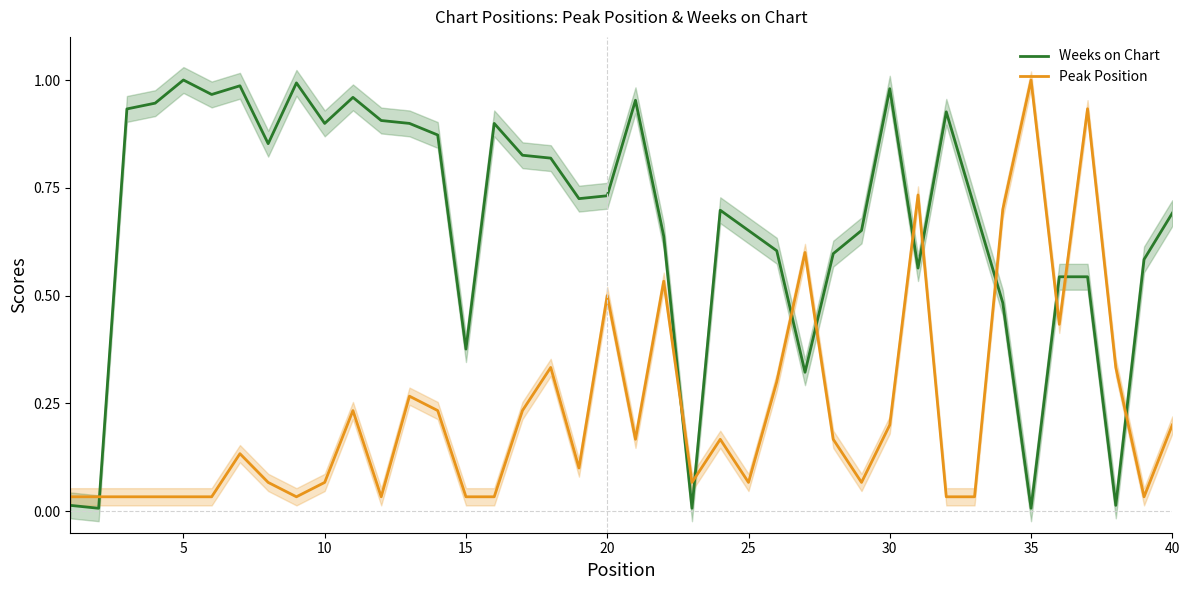

Is it true that Peak Position equals 1.0 at 35?

True